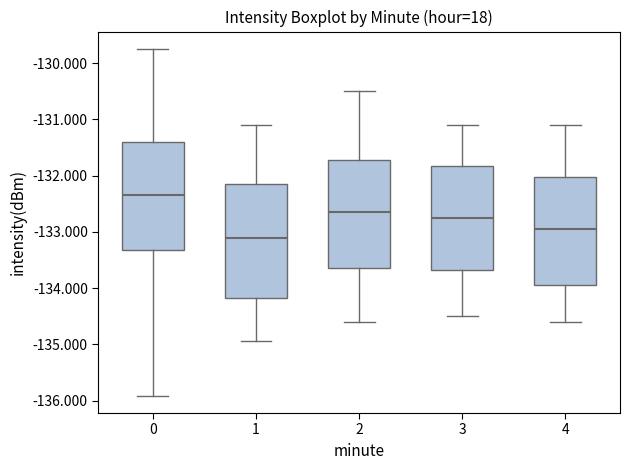

Reading left to right, transcribe this box plot: for each box, give where its median line is, the range the box spans, and where its two whiskers end, as read against the y-axis. The values are not printed on the chart, so give them approximately, as read against the axis.

0: median -132.3, box -133.3 to -131.4, whiskers -135.9 to -129.7
1: median -133.1, box -134.2 to -132.1, whiskers -134.9 to -131.1
2: median -132.6, box -133.6 to -131.7, whiskers -134.6 to -130.5
3: median -132.7, box -133.7 to -131.8, whiskers -134.5 to -131.1
4: median -132.9, box -133.9 to -132.0, whiskers -134.6 to -131.1